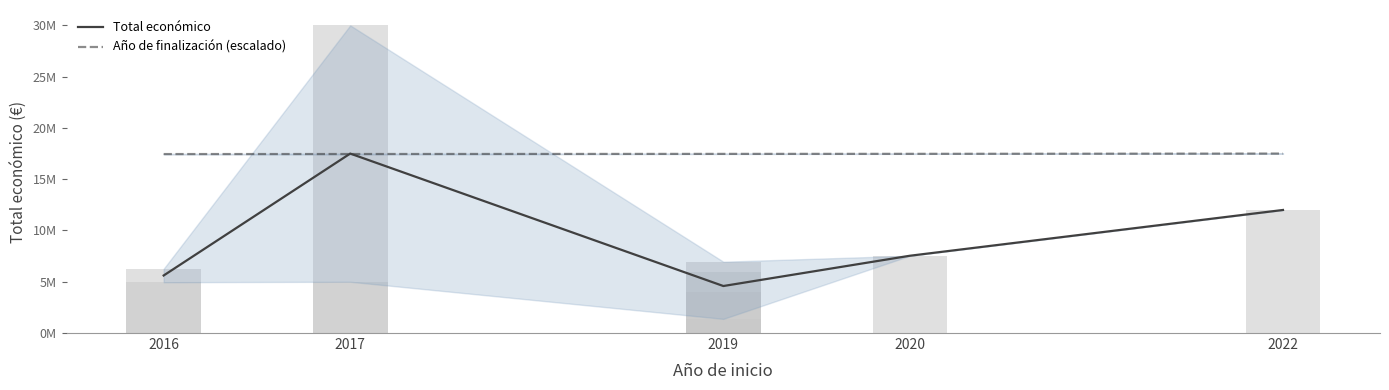

True or false: Total económico has a value of 3120584.5 at 2019.

False